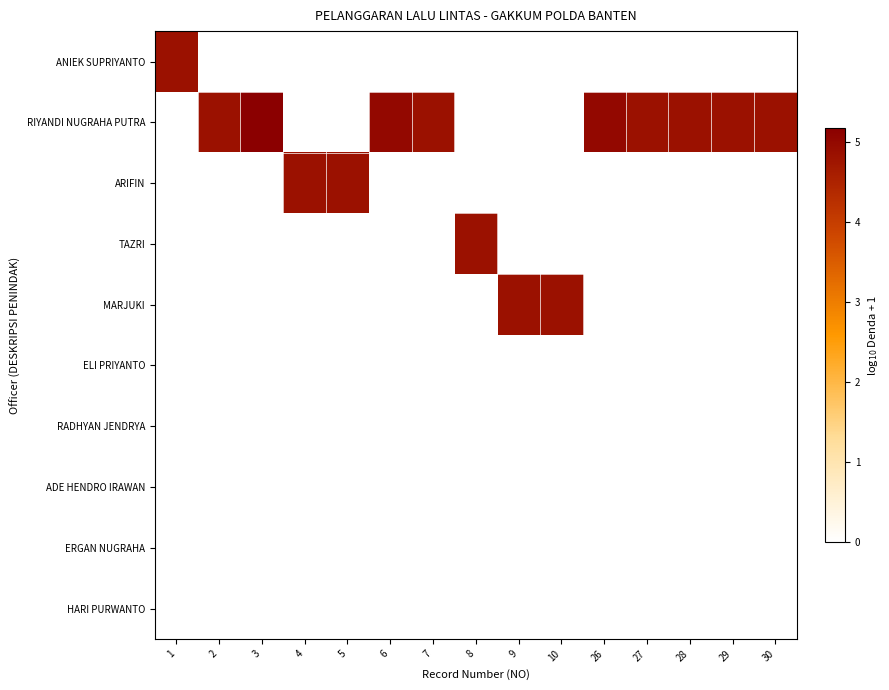

At which category is the sum across all series the highest?

3